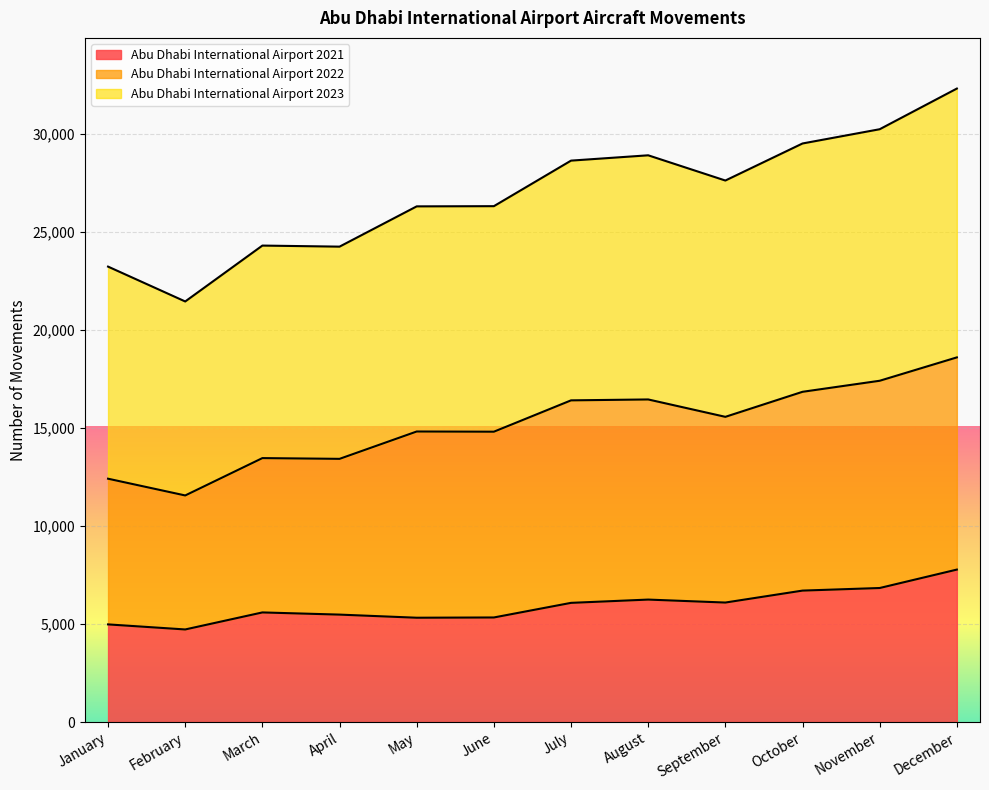

Is the value of Abu Dhabi International Airport 2021 at June greater than the value of Abu Dhabi International Airport 2023 at June?

No